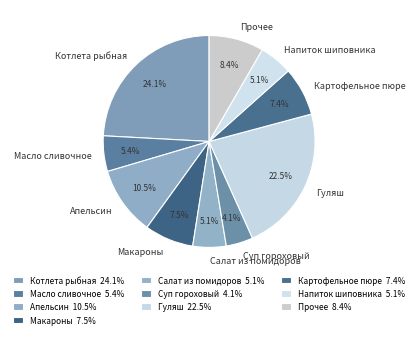

To the nearest percent, what is the difference between the largest and smallest slice percentages?

20%